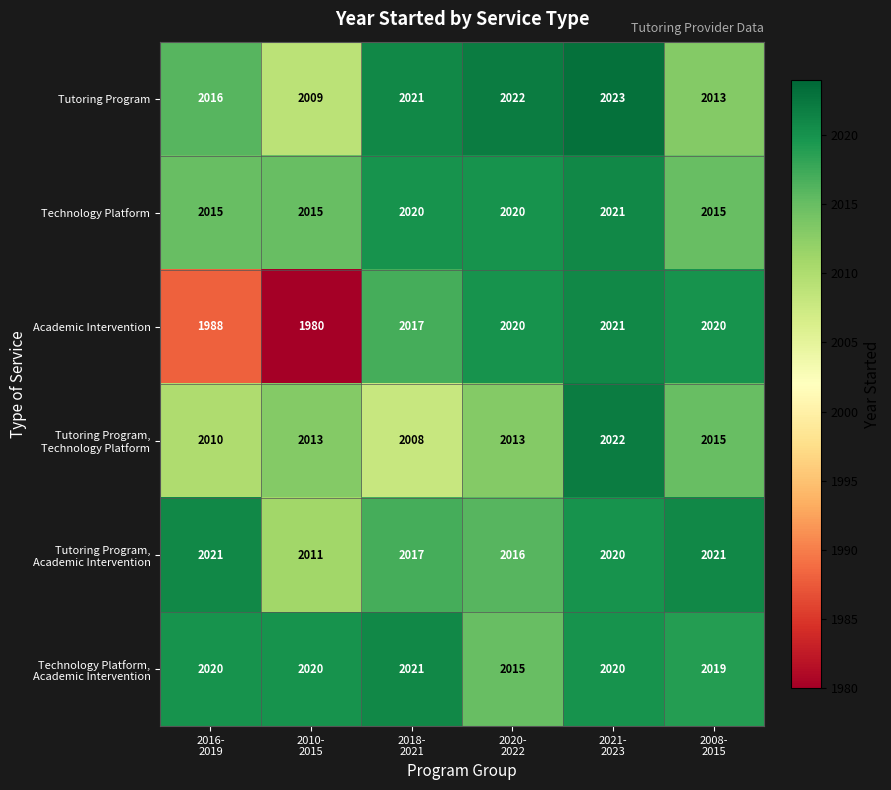

What is the sum of all Academic Intervention values?

12046